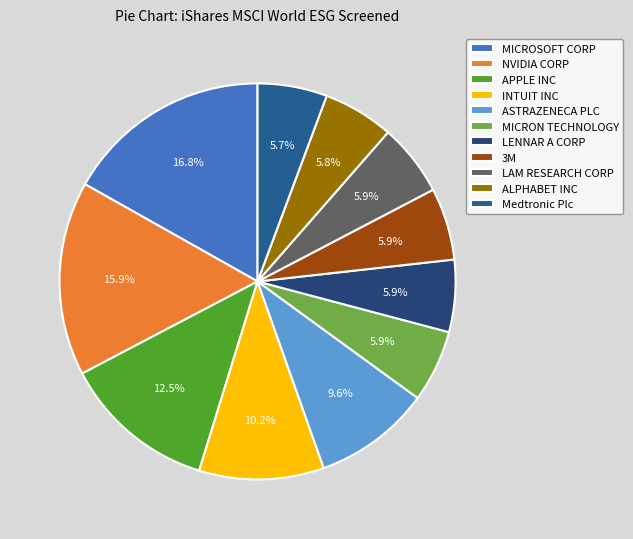

The ALPHABET INC slice represents 6% of the pie. True or false?

True